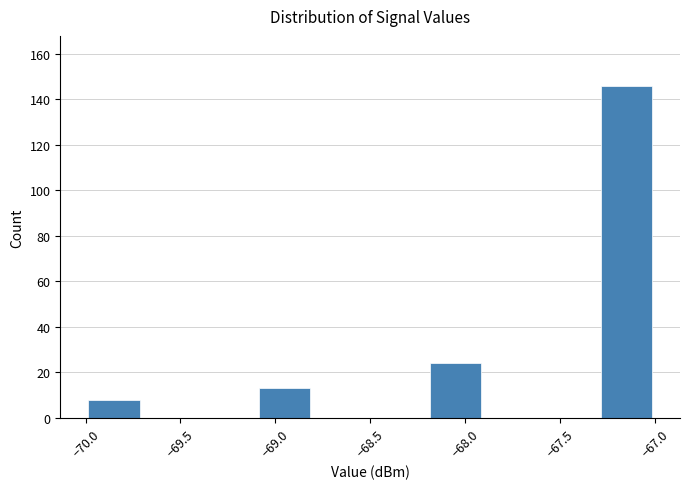

Over which range of the x-axis is the bar tallest?

-67.3 to -67.0